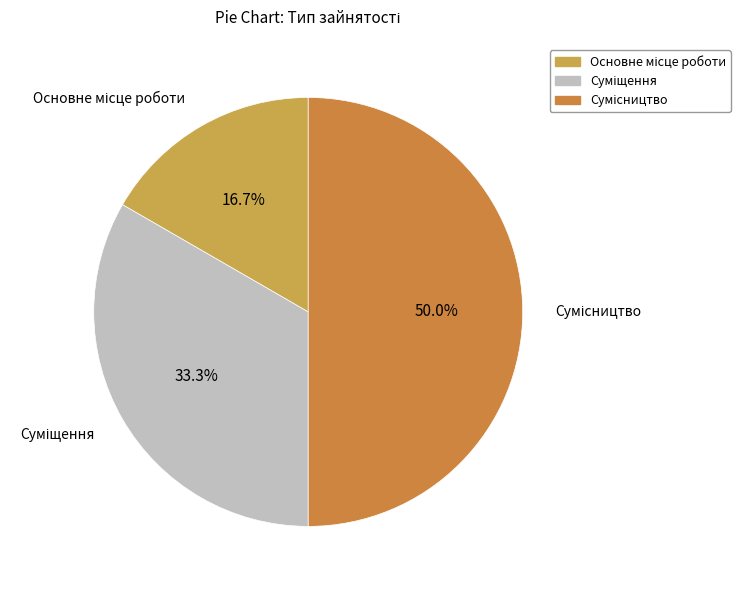

How many slices are in this pie chart?

3